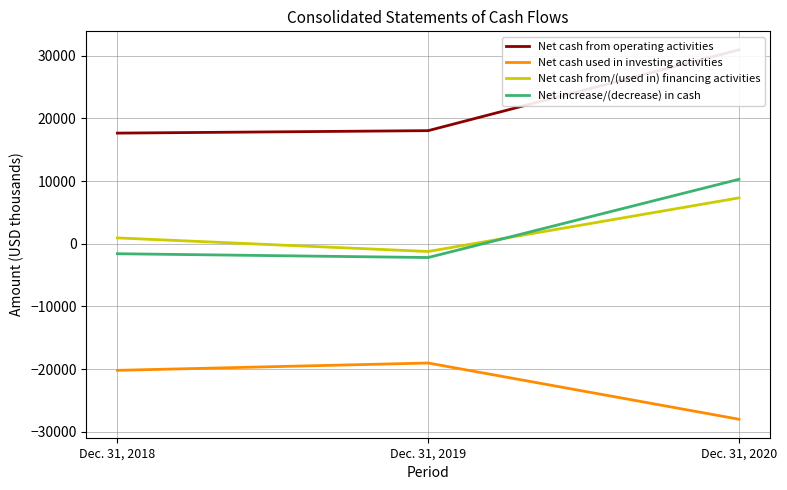

At which category is the sum across all series the highest?

Dec. 31, 2020